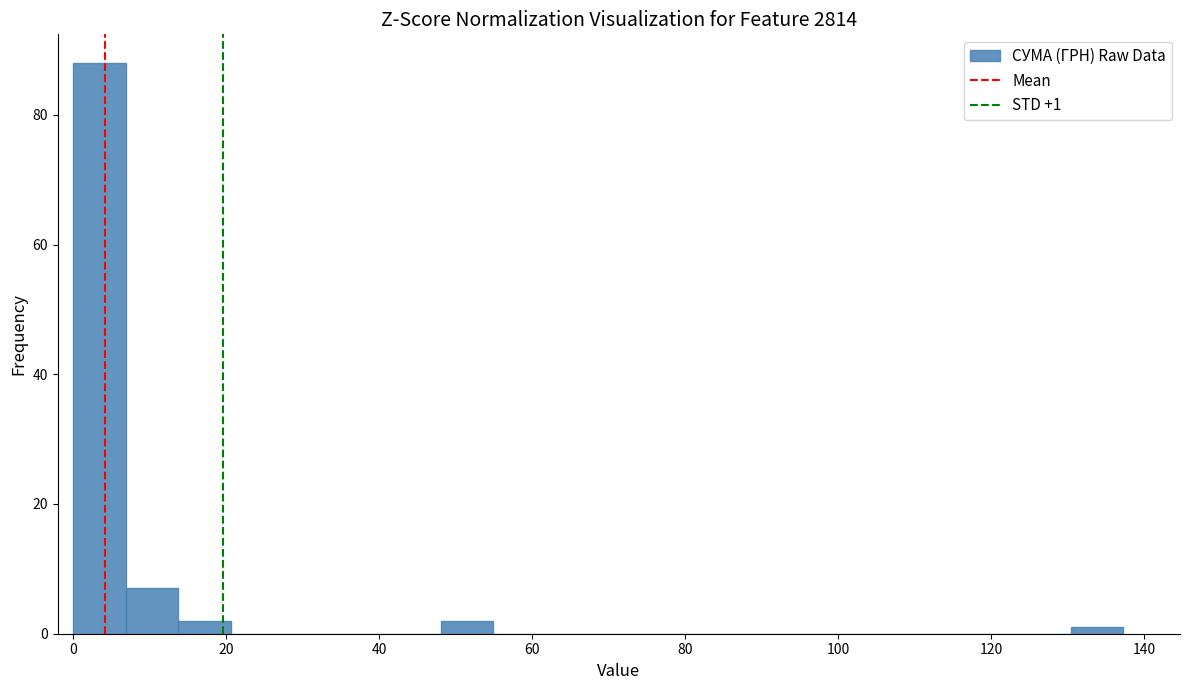

Around what value on the x-axis is the tallest bar? Give the approximate position of its centre, as read against the axis.

4